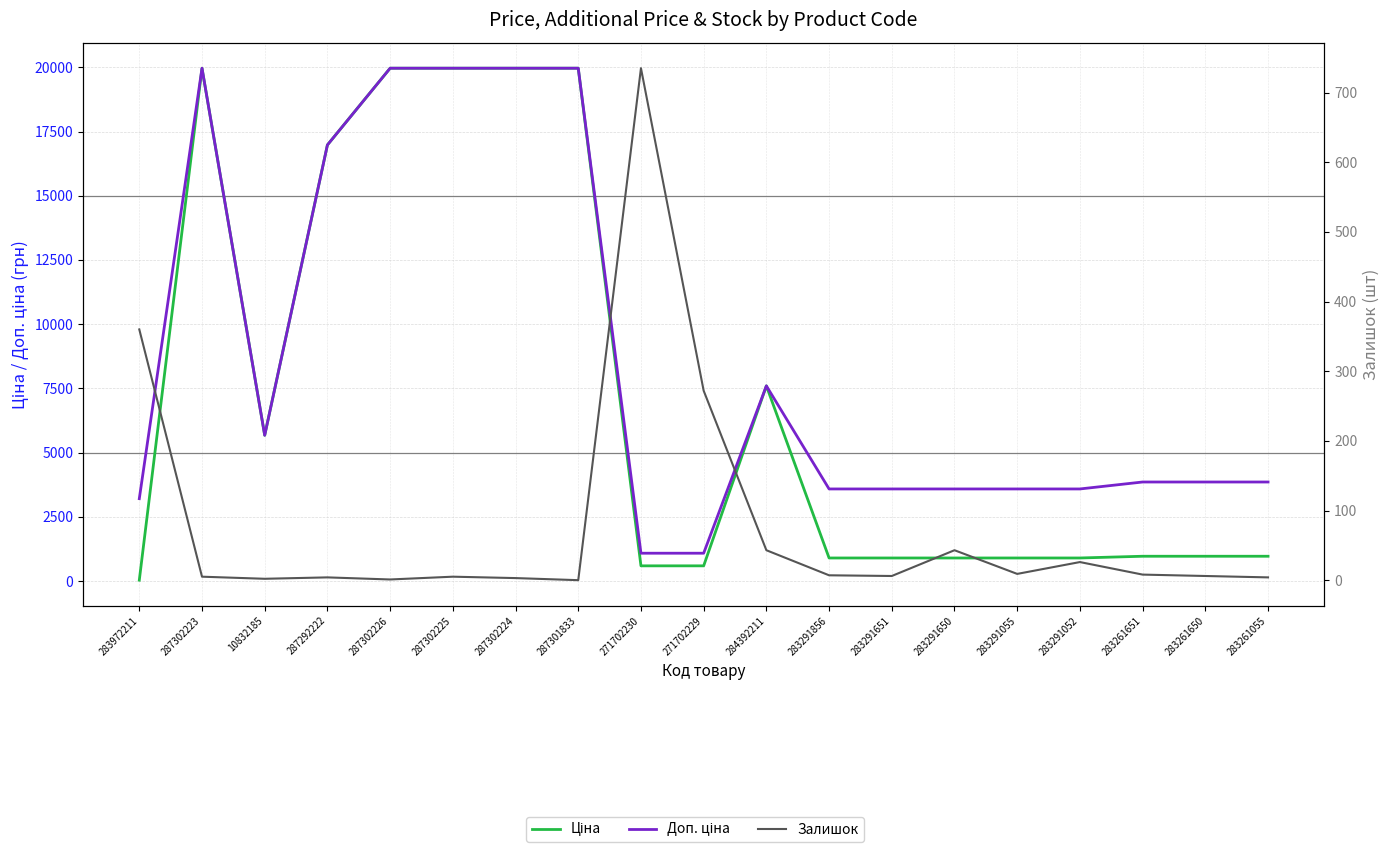

How many lines are shown in the chart?

3